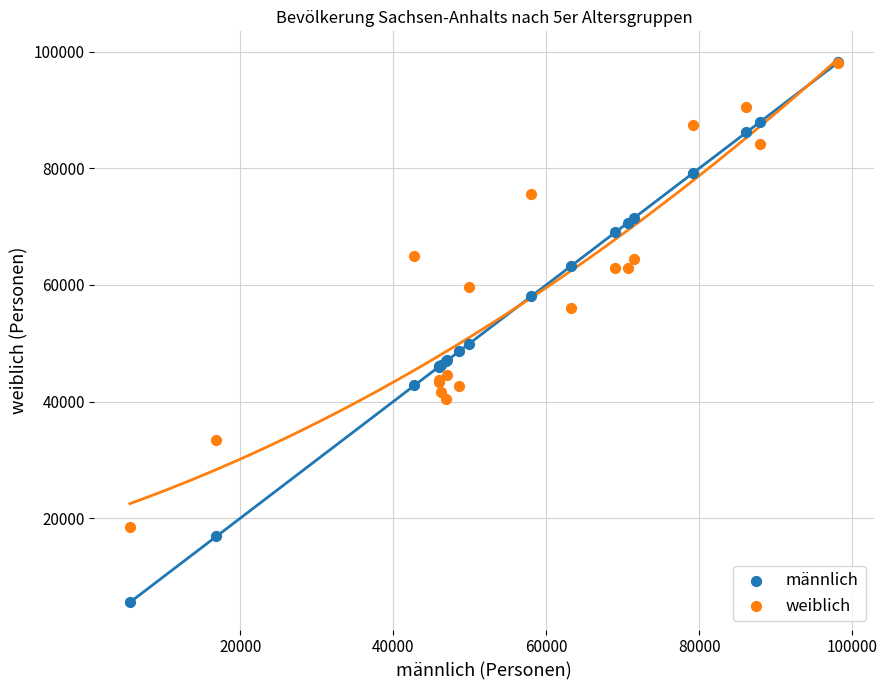

Across all series, what Y value is closest to 51894?

49875